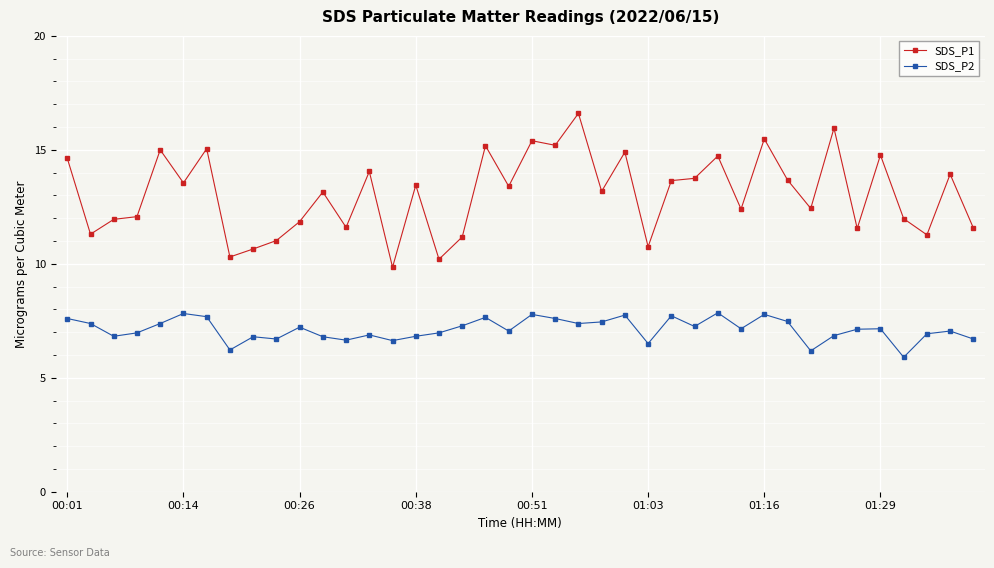

How many series are shown in this chart?

2